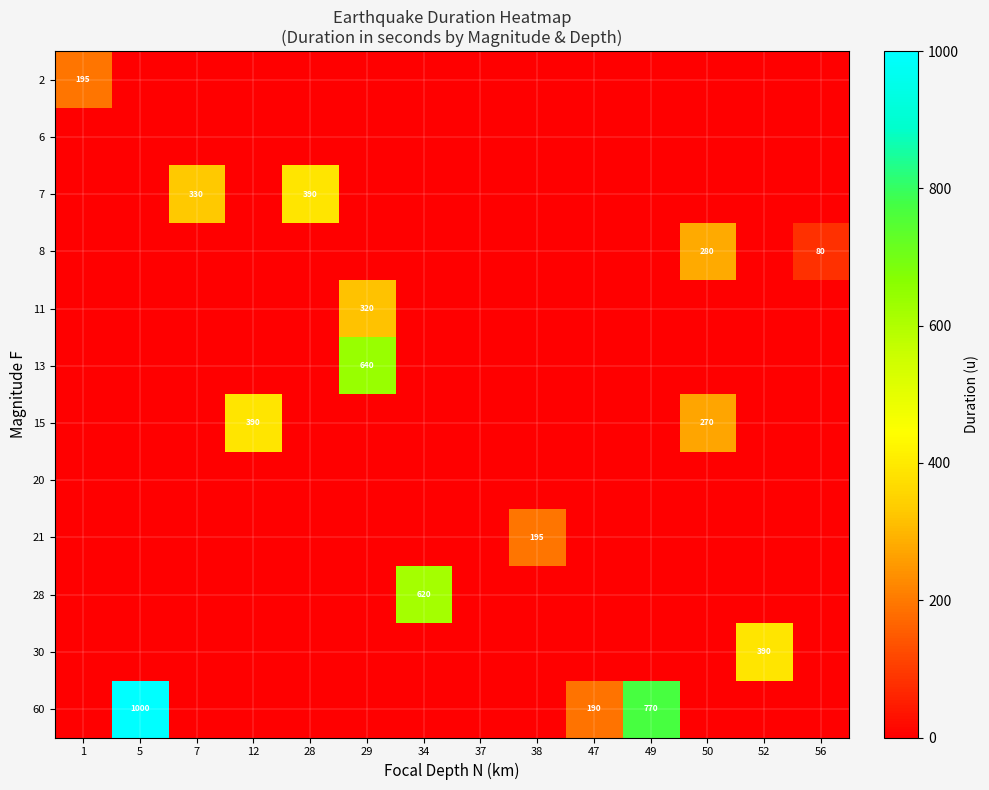

True or false: 11 has a value of -98 at 37.

False